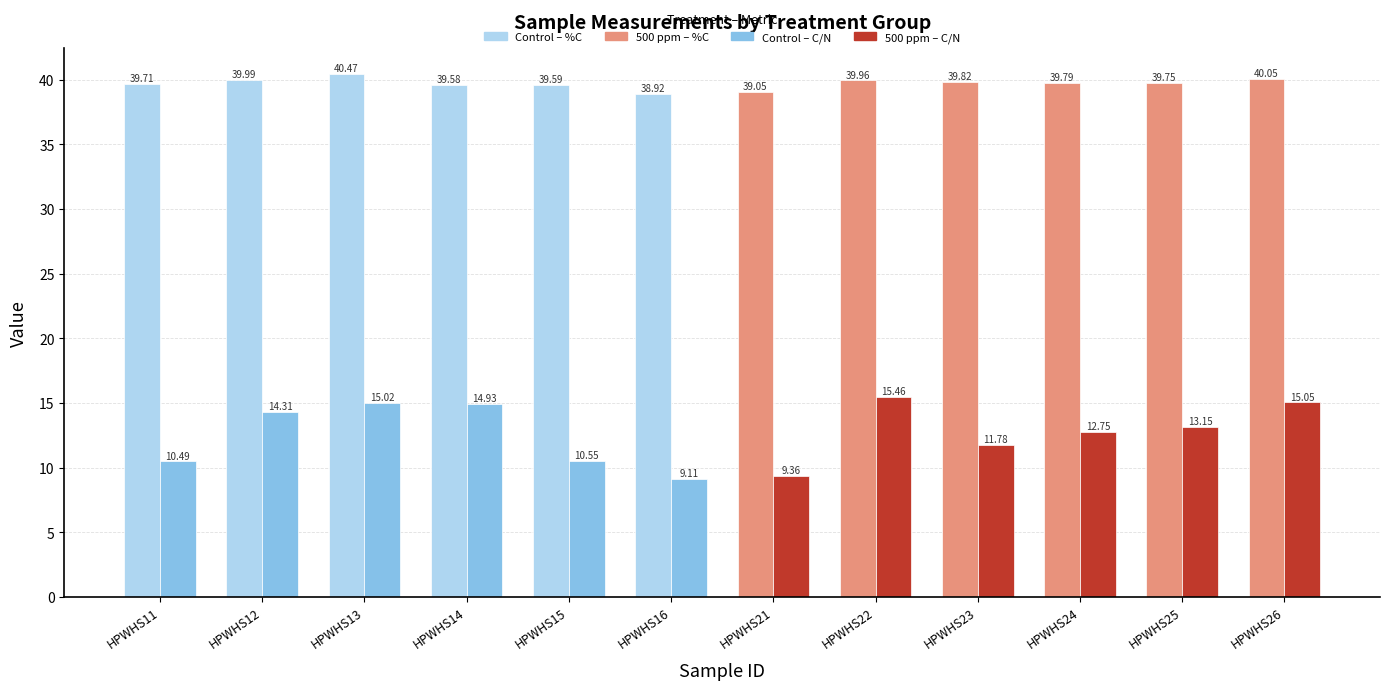

At which category is the sum across all series the highest?

HPWHS13